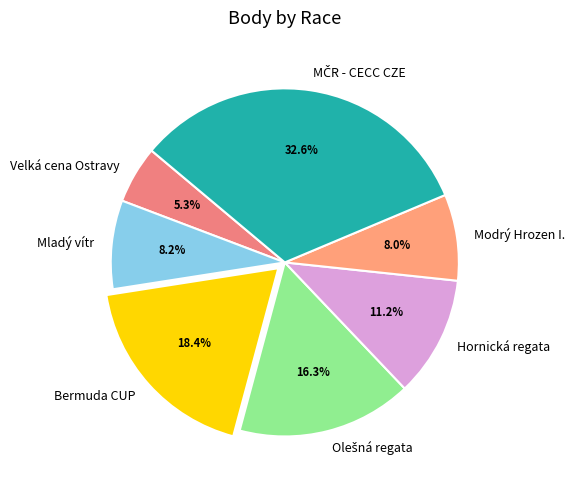

Do Velká cena Ostravy and Modrý Hrozen I. together represent more than half of the pie?

No